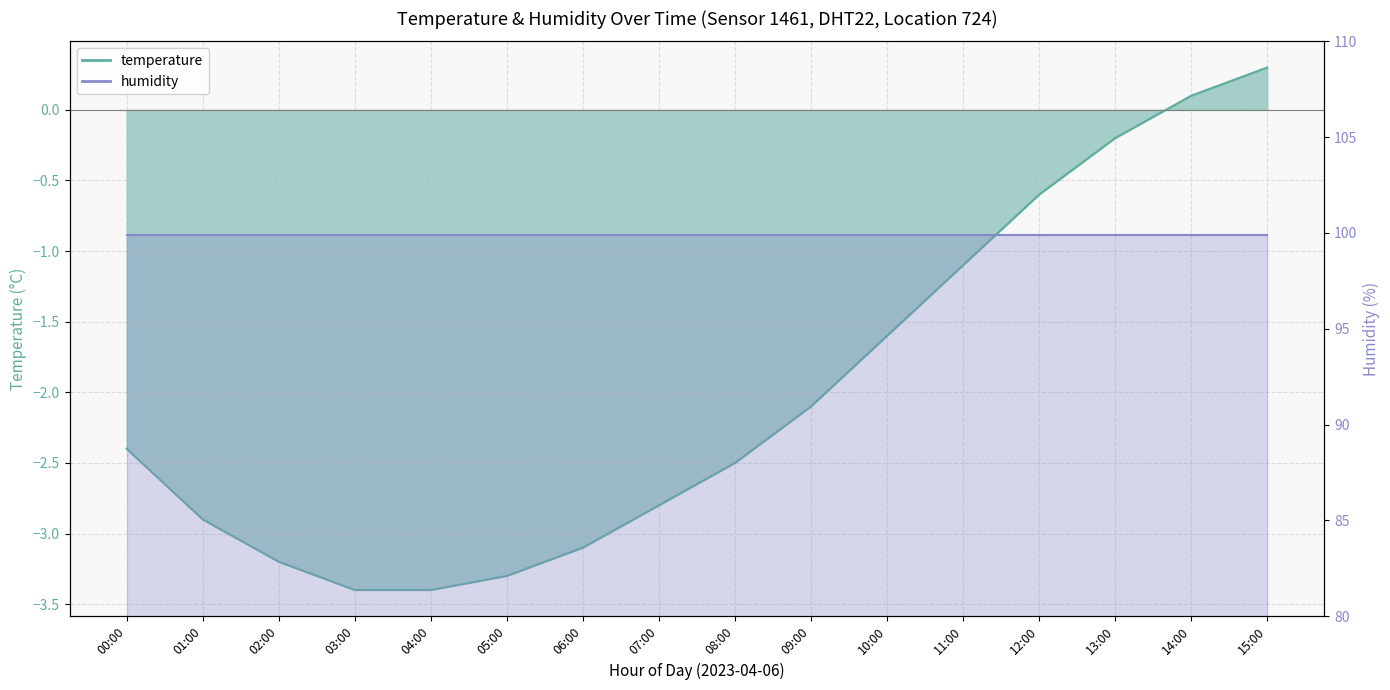

The value at 08:00 is -2.5. True or false?

True